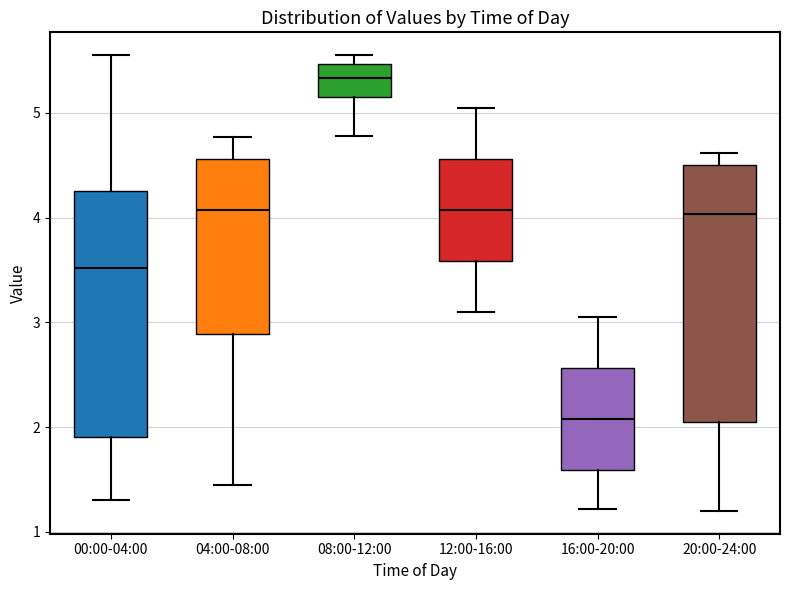

Reading left to right, read every box against the y-axis: the position of its median line, the range the box covers, and the ends of its whiskers. The values are not printed on the chart, so give them approximately, as read against the axis.

00:00-04:00: median 3.5, box 1.9 to 4.3, whiskers 1.3 to 5.6
04:00-08:00: median 4.1, box 2.9 to 4.6, whiskers 1.5 to 4.8
08:00-12:00: median 5.3, box 5.2 to 5.5, whiskers 4.8 to 5.6
12:00-16:00: median 4.1, box 3.6 to 4.6, whiskers 3.1 to 5.1
16:00-20:00: median 2.1, box 1.6 to 2.6, whiskers 1.2 to 3.1
20:00-24:00: median 4.0, box 2.1 to 4.5, whiskers 1.2 to 4.6